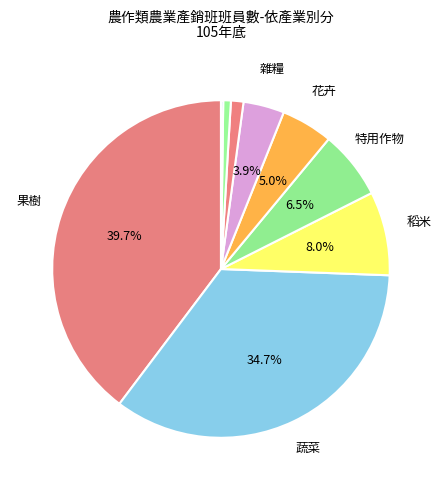

Count the number of slices in the pie.

9